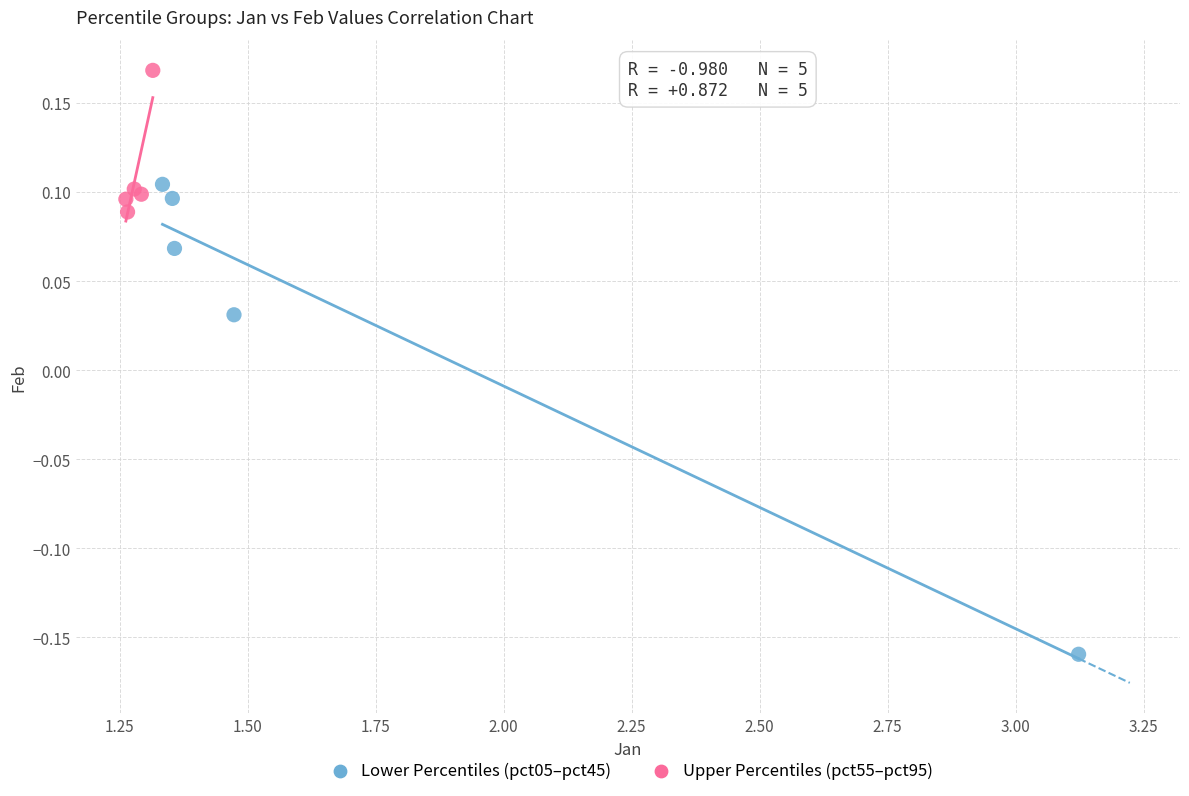

What are all the series names shown in the legend?

Lower Percentiles (pct05–pct45), Upper Percentiles (pct55–pct95)